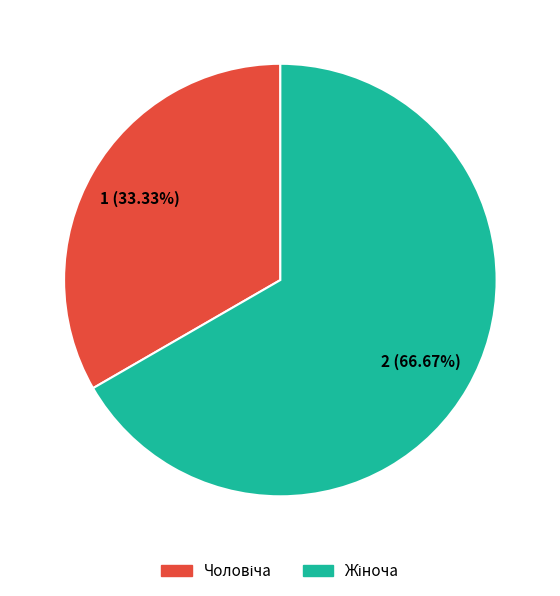

Is there any slice that represents more than half of the pie?

Yes